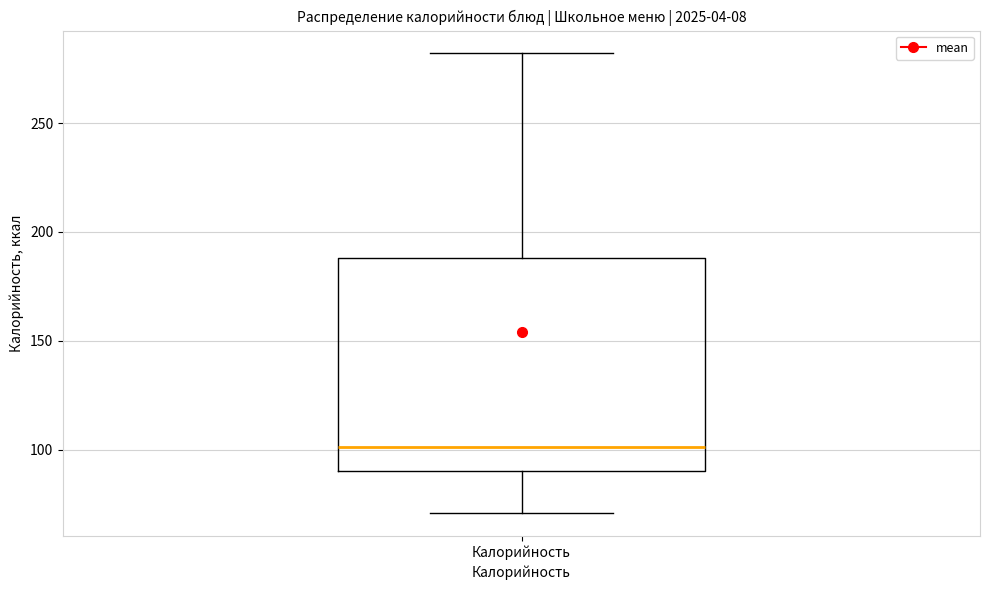

Read this box plot against the y-axis: the position of the median line, the range covered by the box, and the ends of both whiskers. The values are not printed on the chart, so give them approximately, as read against the axis.

median 100, box 90 to 190, whiskers 70 to 280